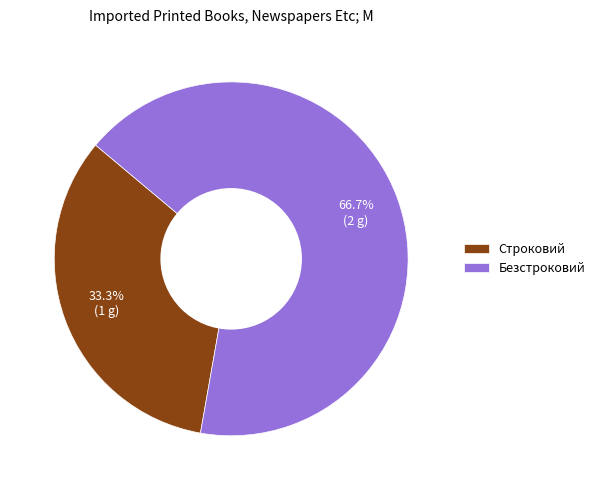

Do Строковий and Безстроковий together represent more than half of the pie?

Yes